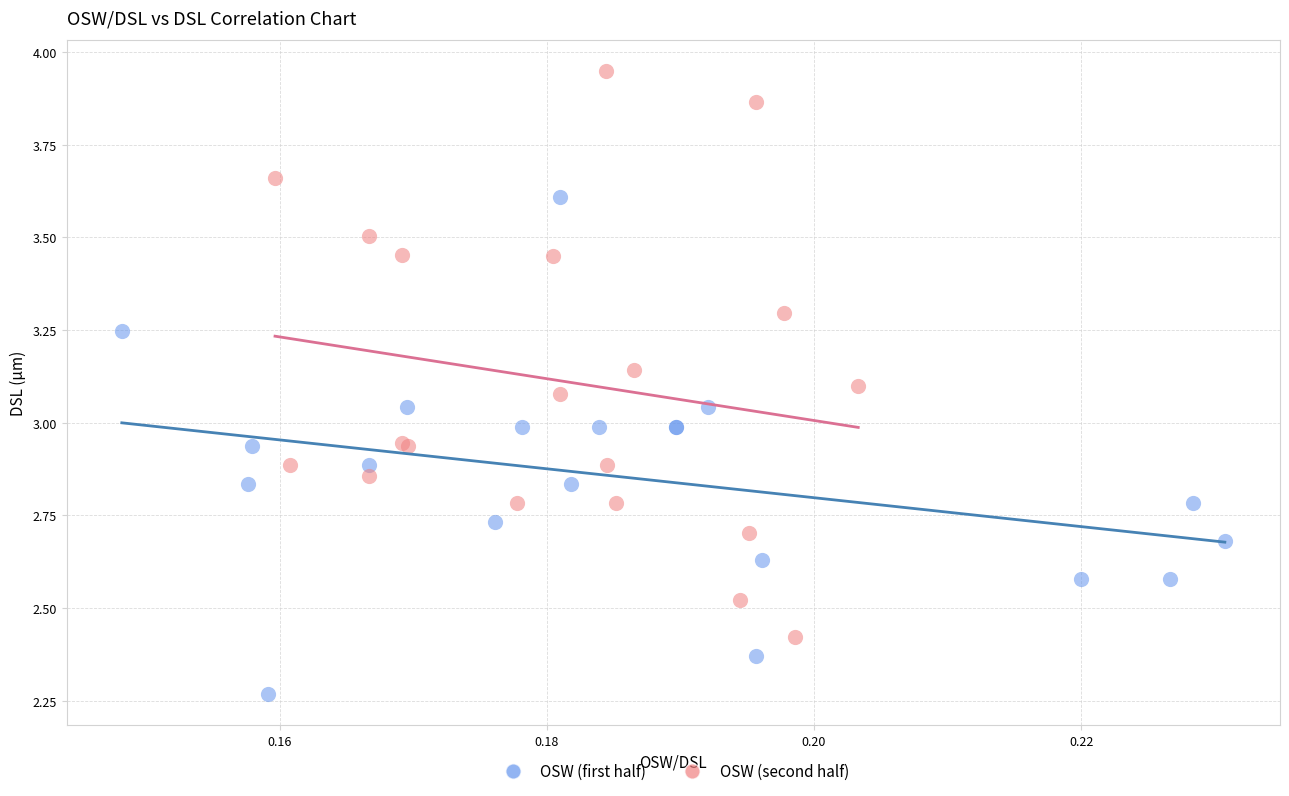

Which series reaches the minimum Y coordinate?

OSW (first half)